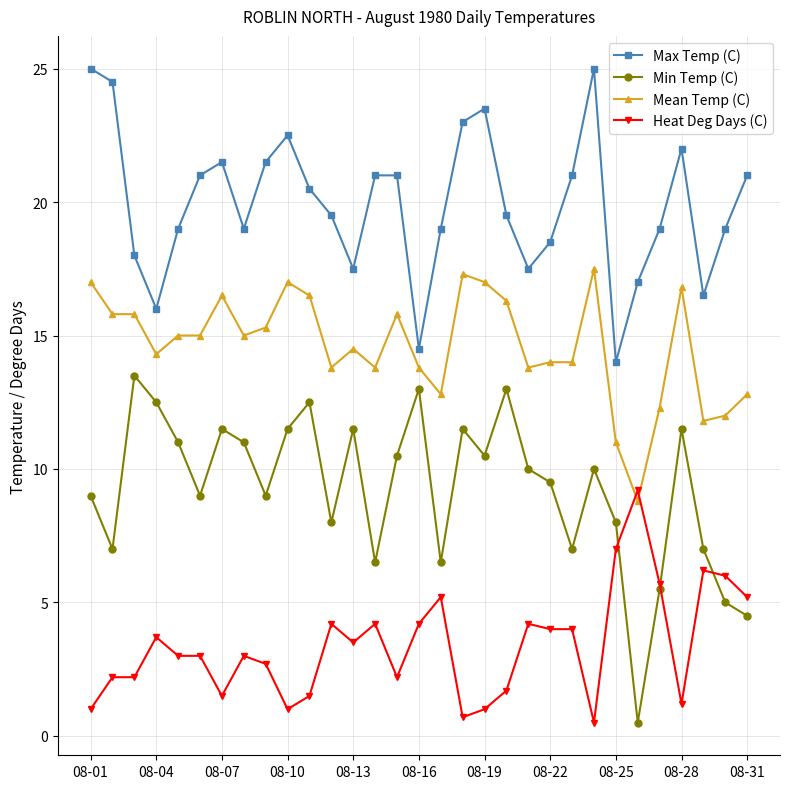

After their last crossing, which series has the higher values: Min Temp (C) or Heat Deg Days (C)?

Heat Deg Days (C)